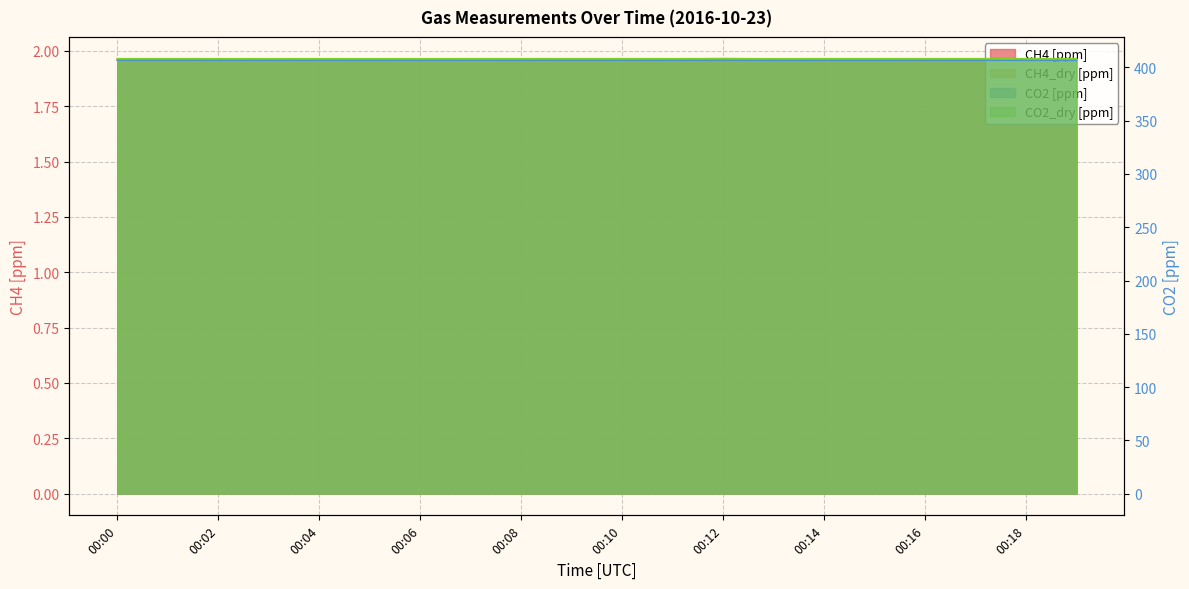

Is it true that CH4 [ppm] equals 3.4 at 00:04?

False